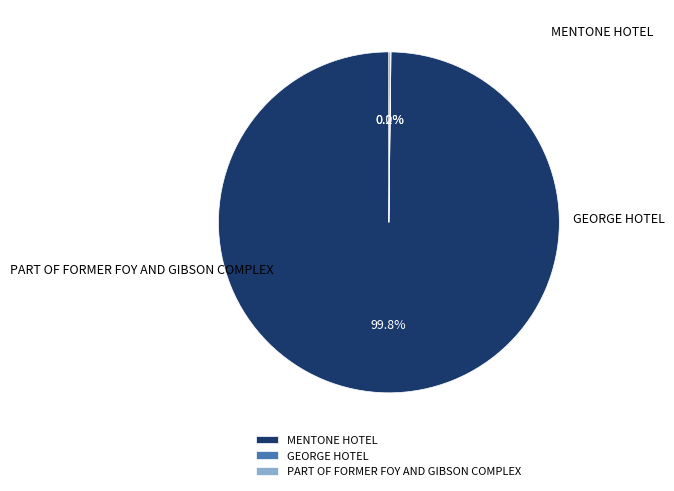

The PART OF FORMER FOY AND GIBSON COMPLEX slice represents 6% of the pie. True or false?

False